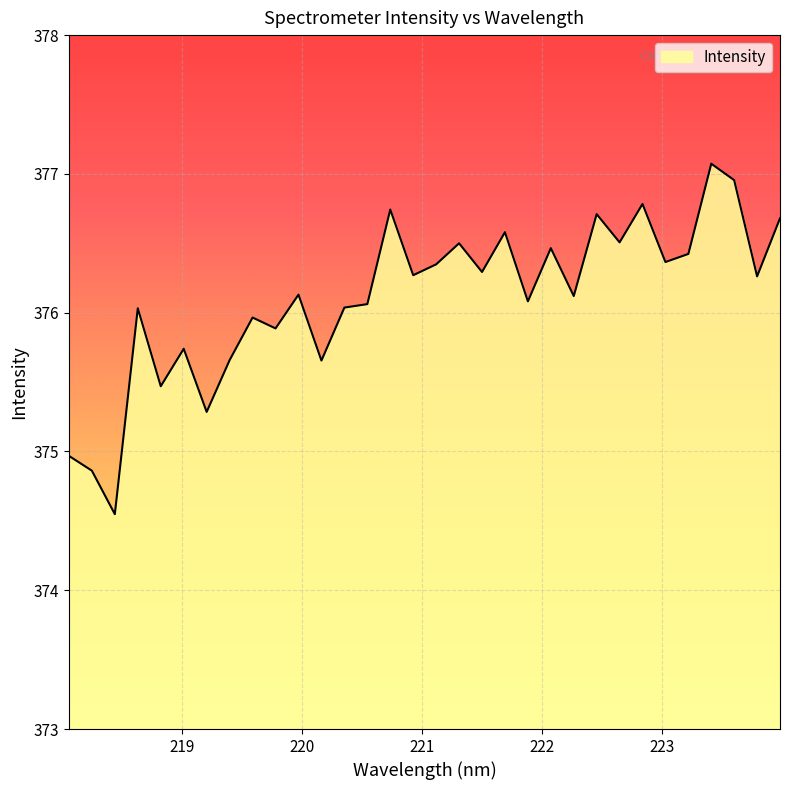

What is the sum of all values?

12035.5